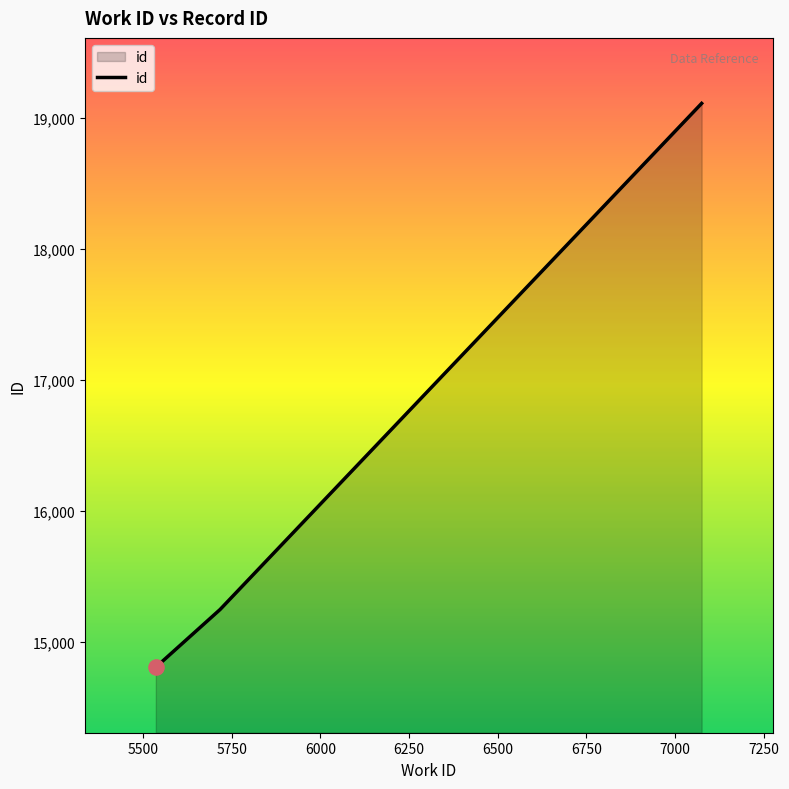

What is the smallest value displayed?

14806